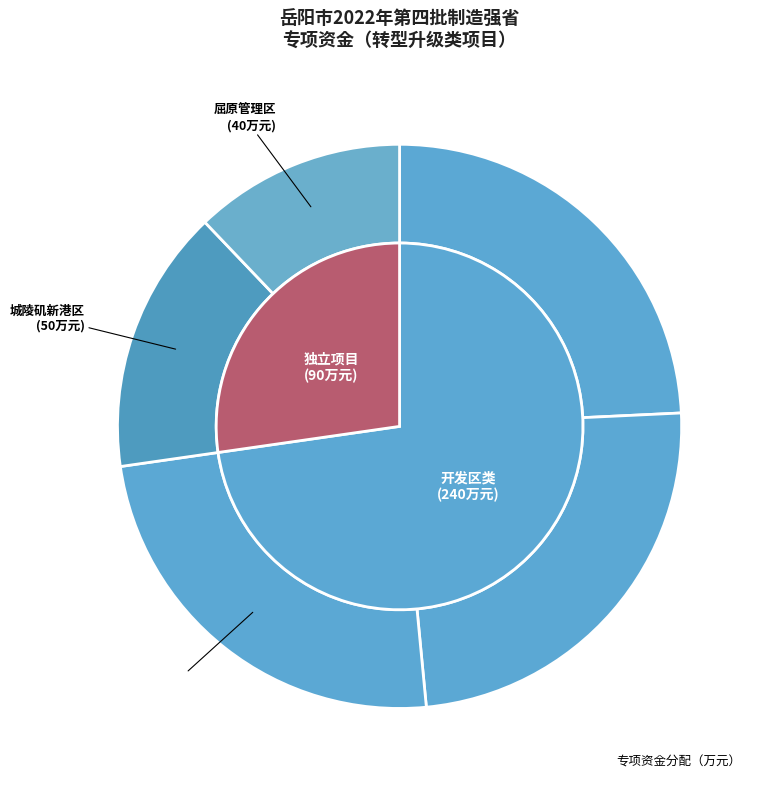

What is the ratio of the value at 君山区 to the value at 经济技术开发区?

1.0